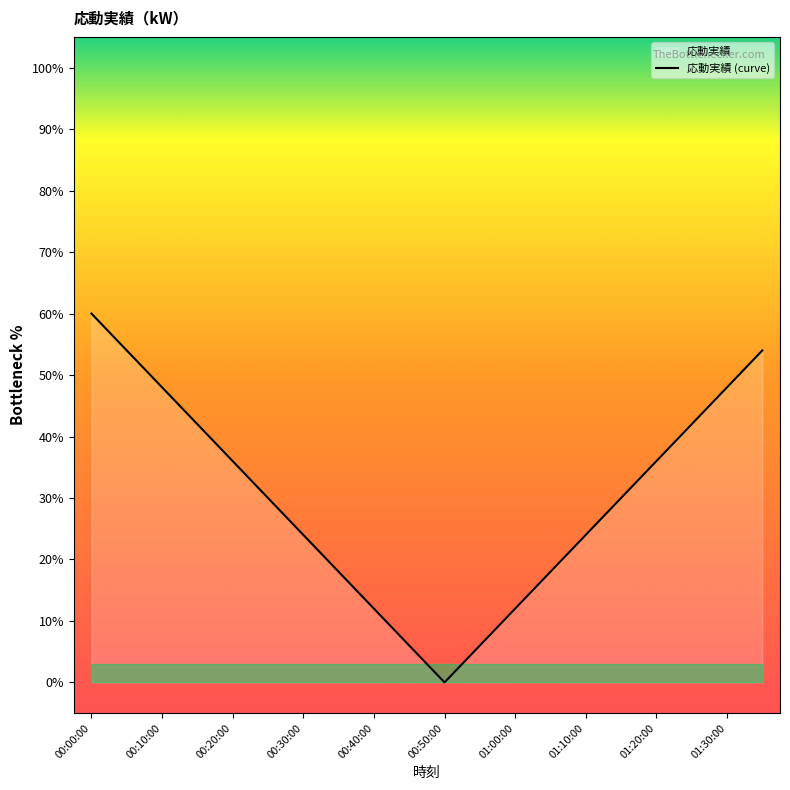

How many series are shown in this chart?

1